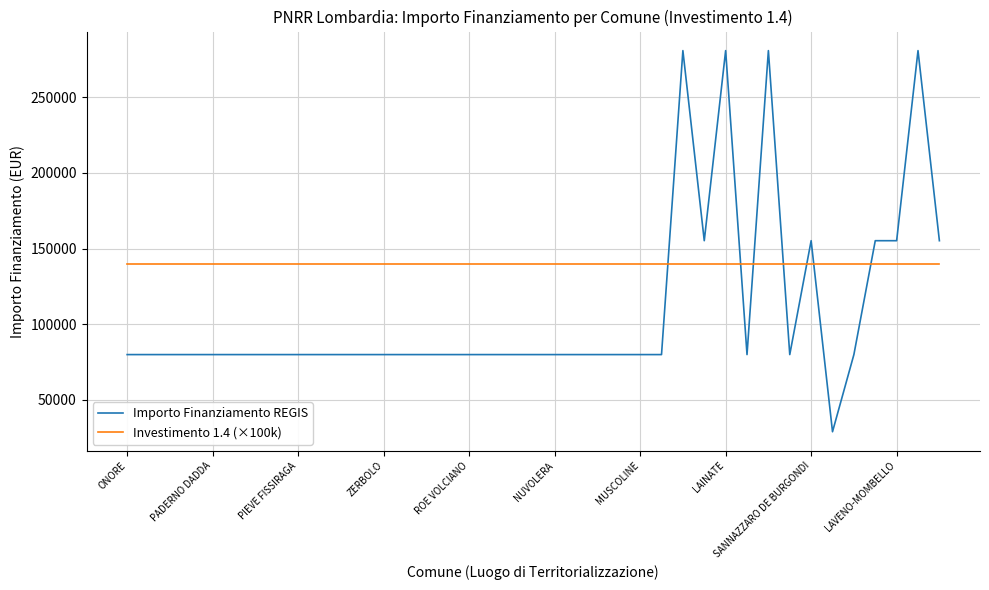

How many lines are shown in the chart?

2